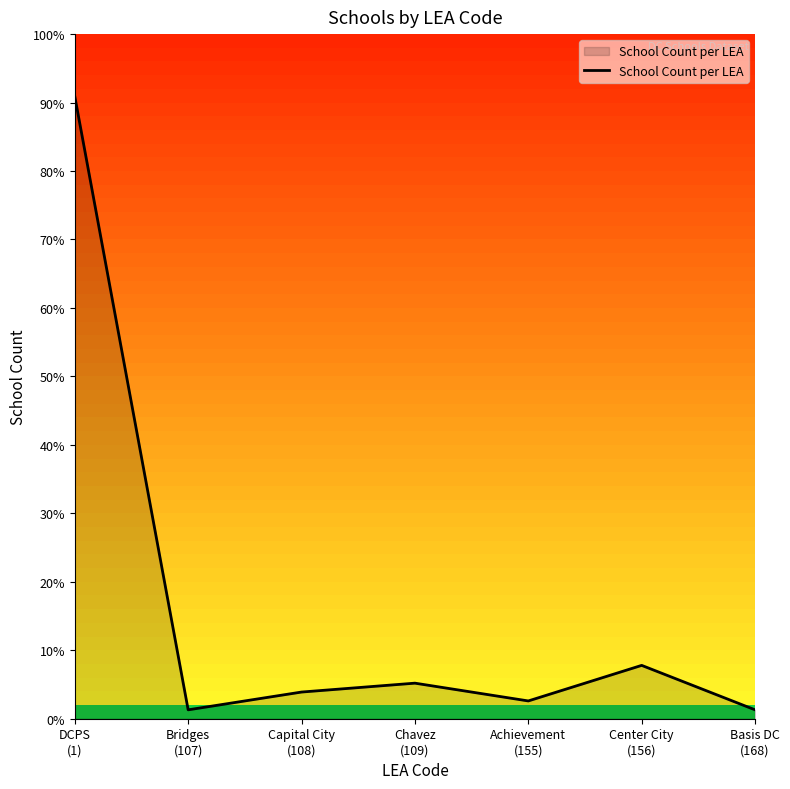

Does the chart display data point markers on the line(s)?

No